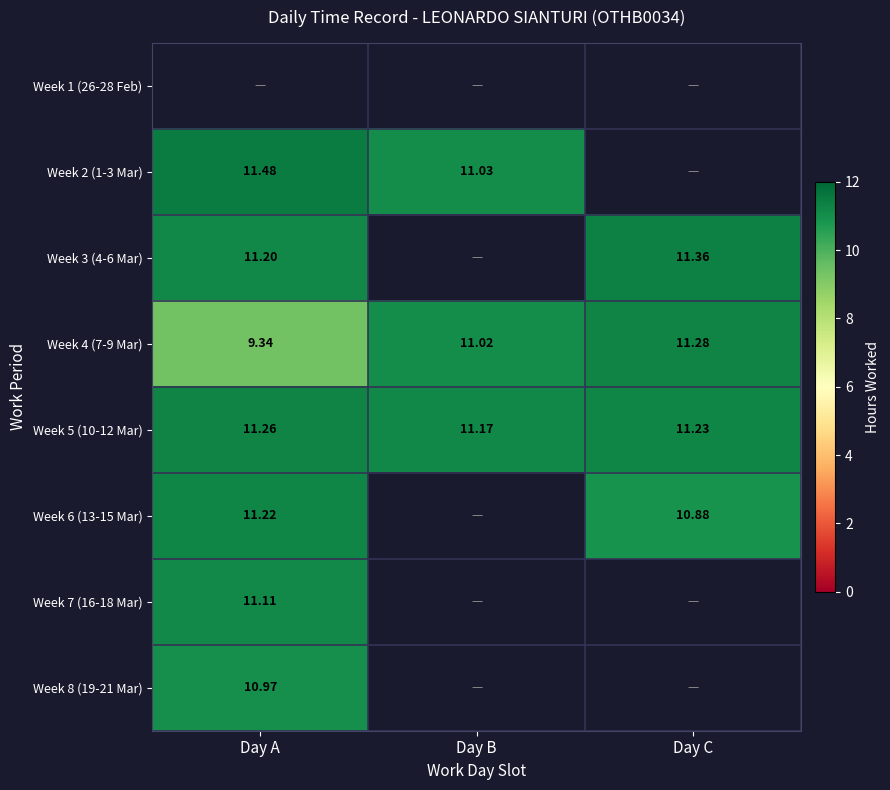

Which series changed the most between Day A and Day B?

Week 4 (7-9 Mar)